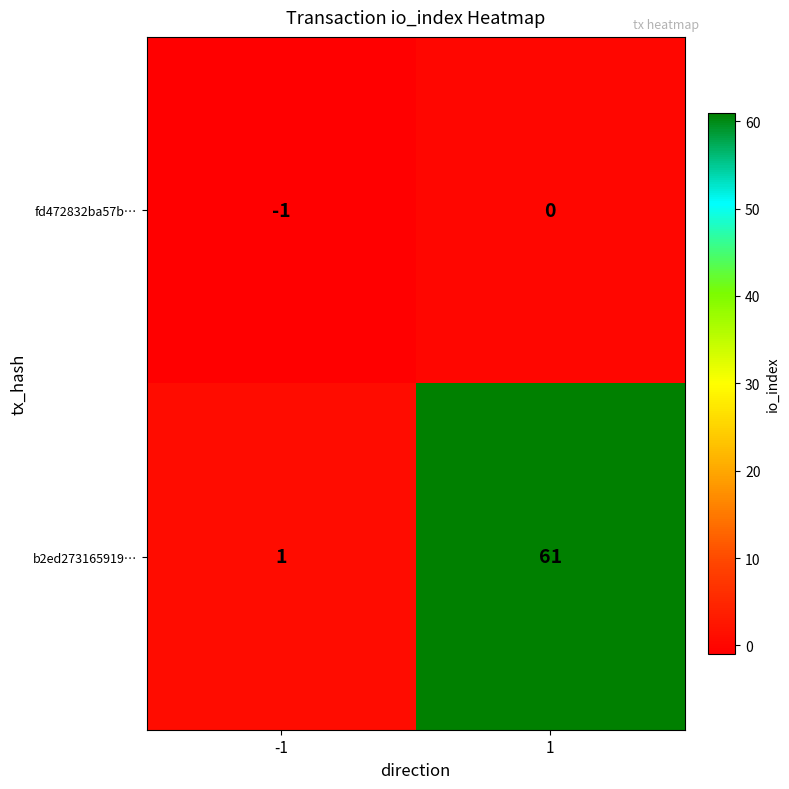

At -1, list the series in order from smallest to largest.

fd472832ba57b…, b2ed273165919…